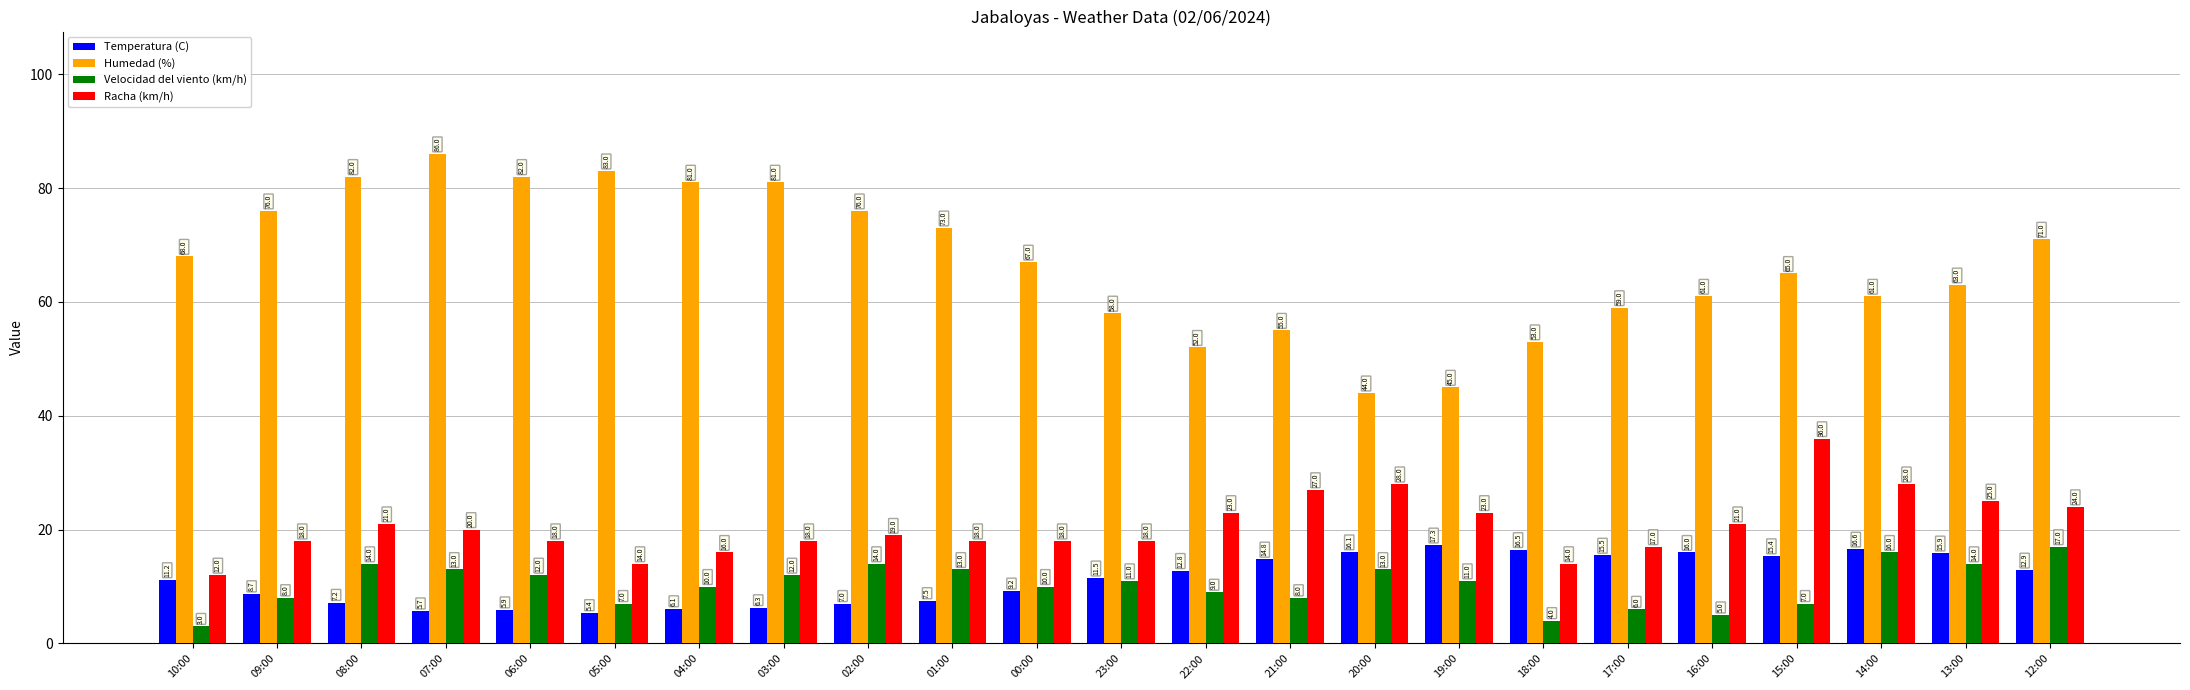

What is the sum of all Humedad (%) values?

1542.0